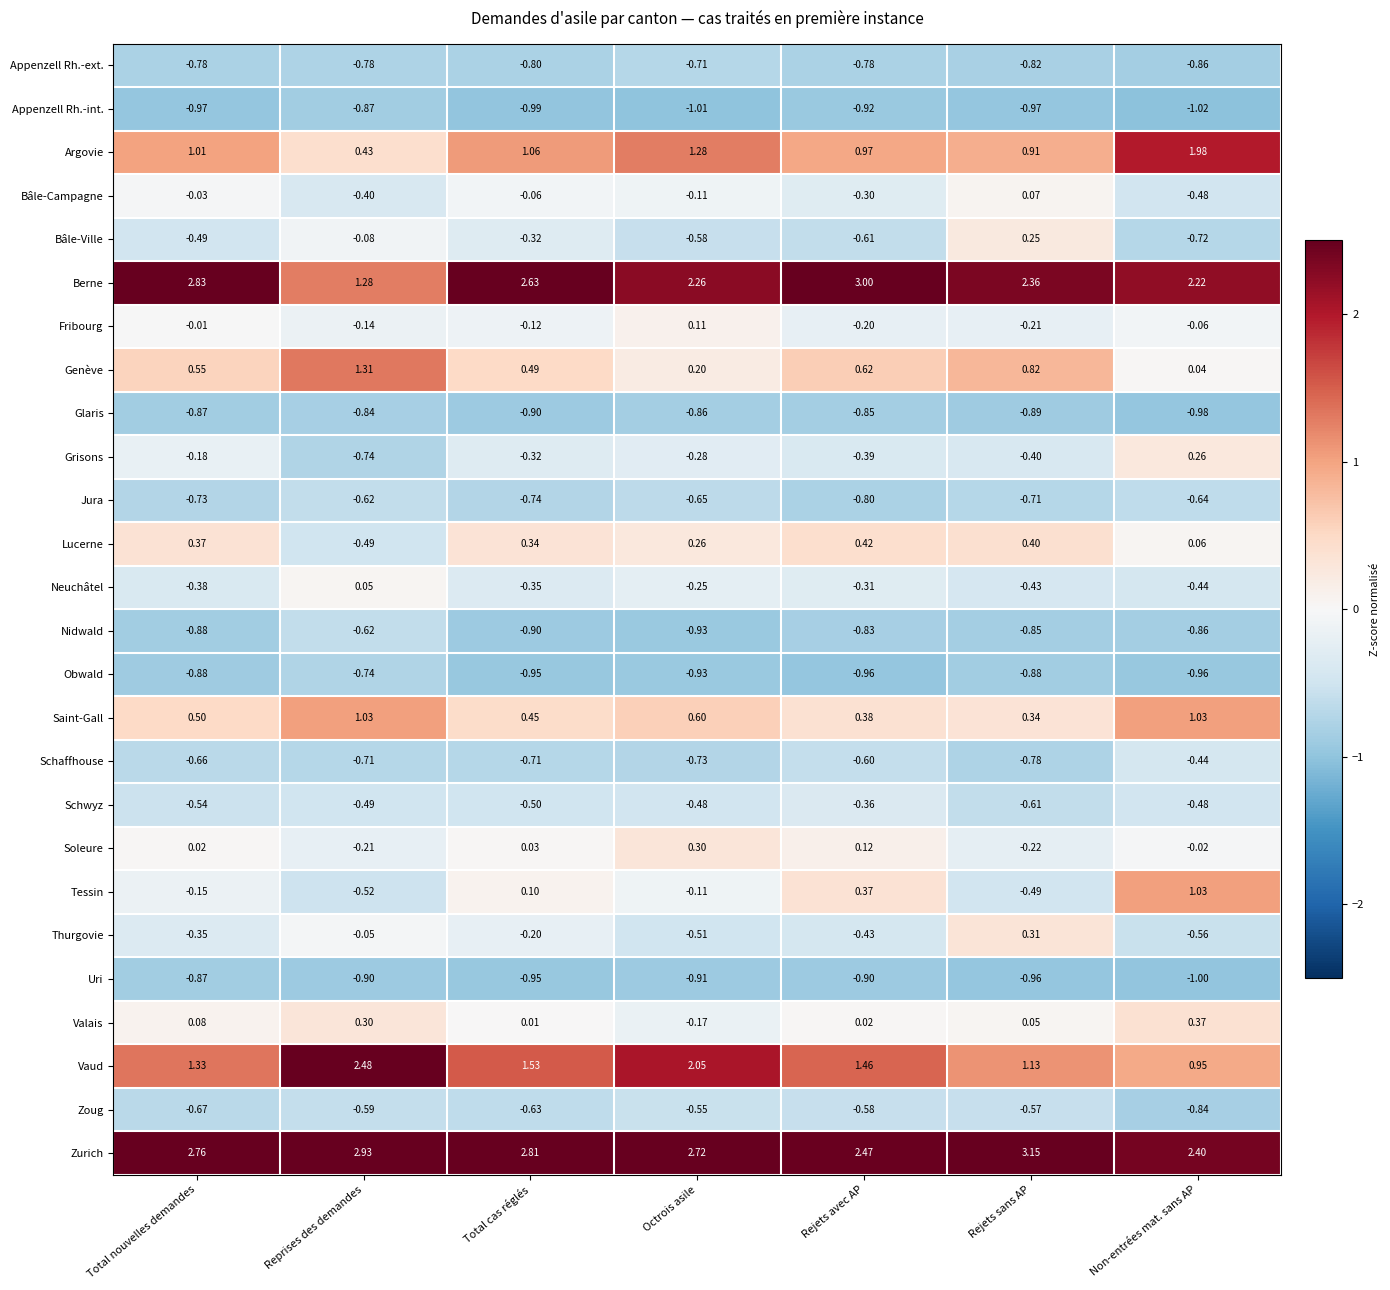

How many data points in Soleure are less than 0?

3